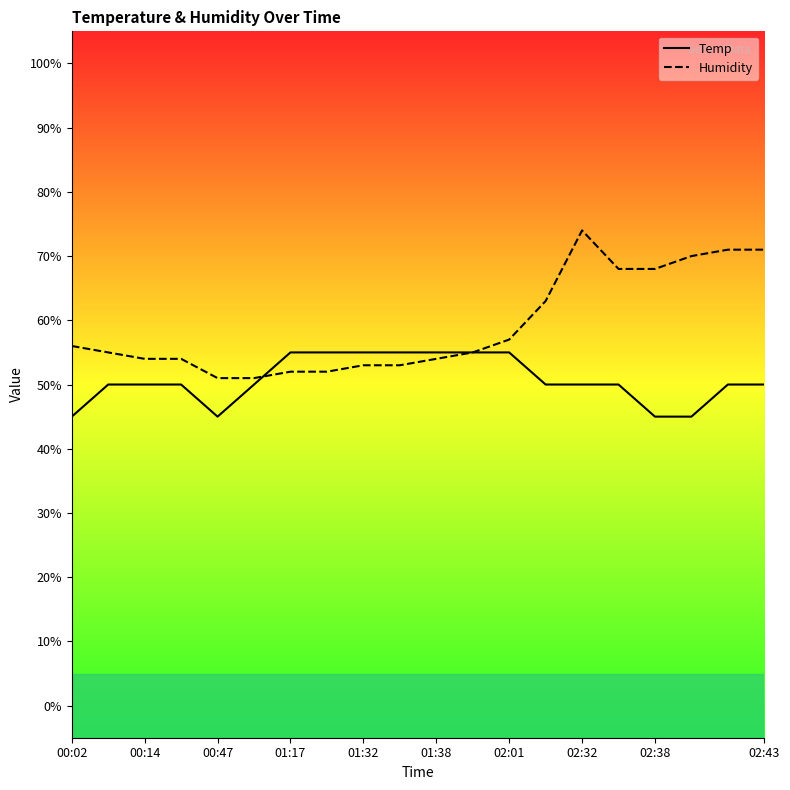

What is the highest value of the Temp series?

55.0